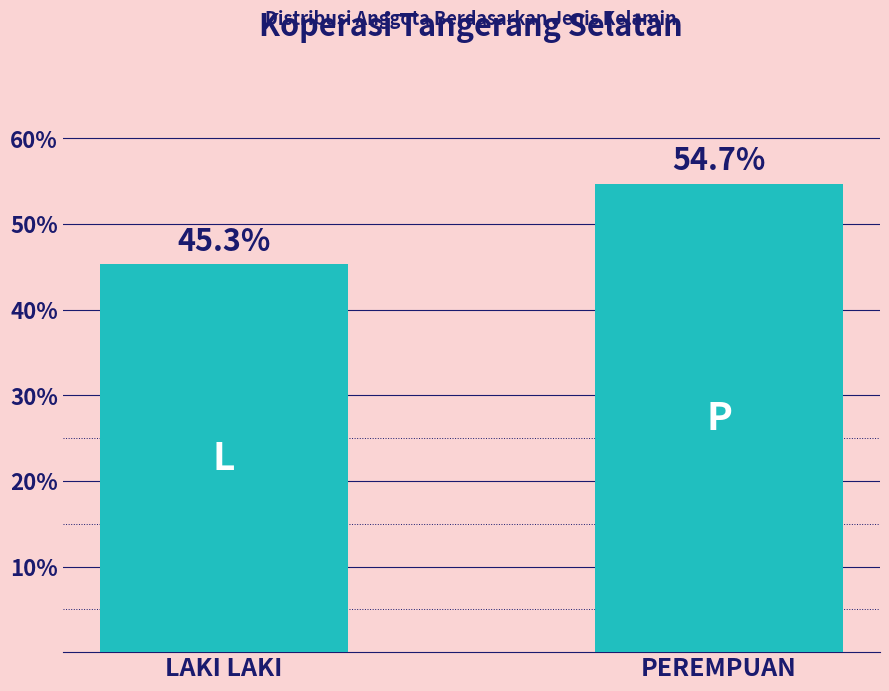

What is the difference between the values at LAKI LAKI and PEREMPUAN?

9.4